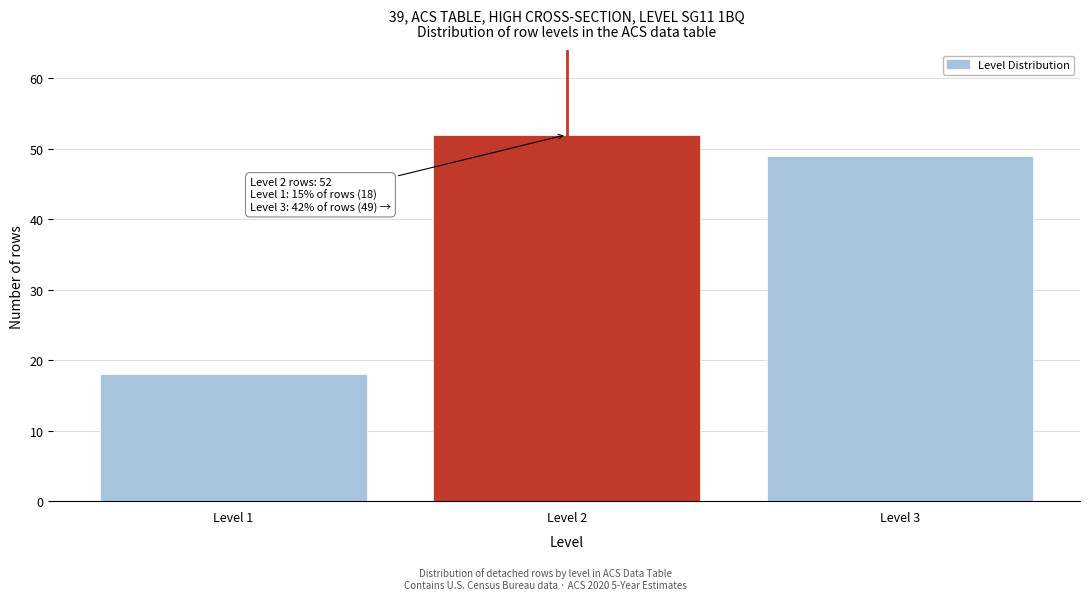

Reading left to right, list all the values displayed in this chart.

Level 1=18	Level 2=52	Level 3=49